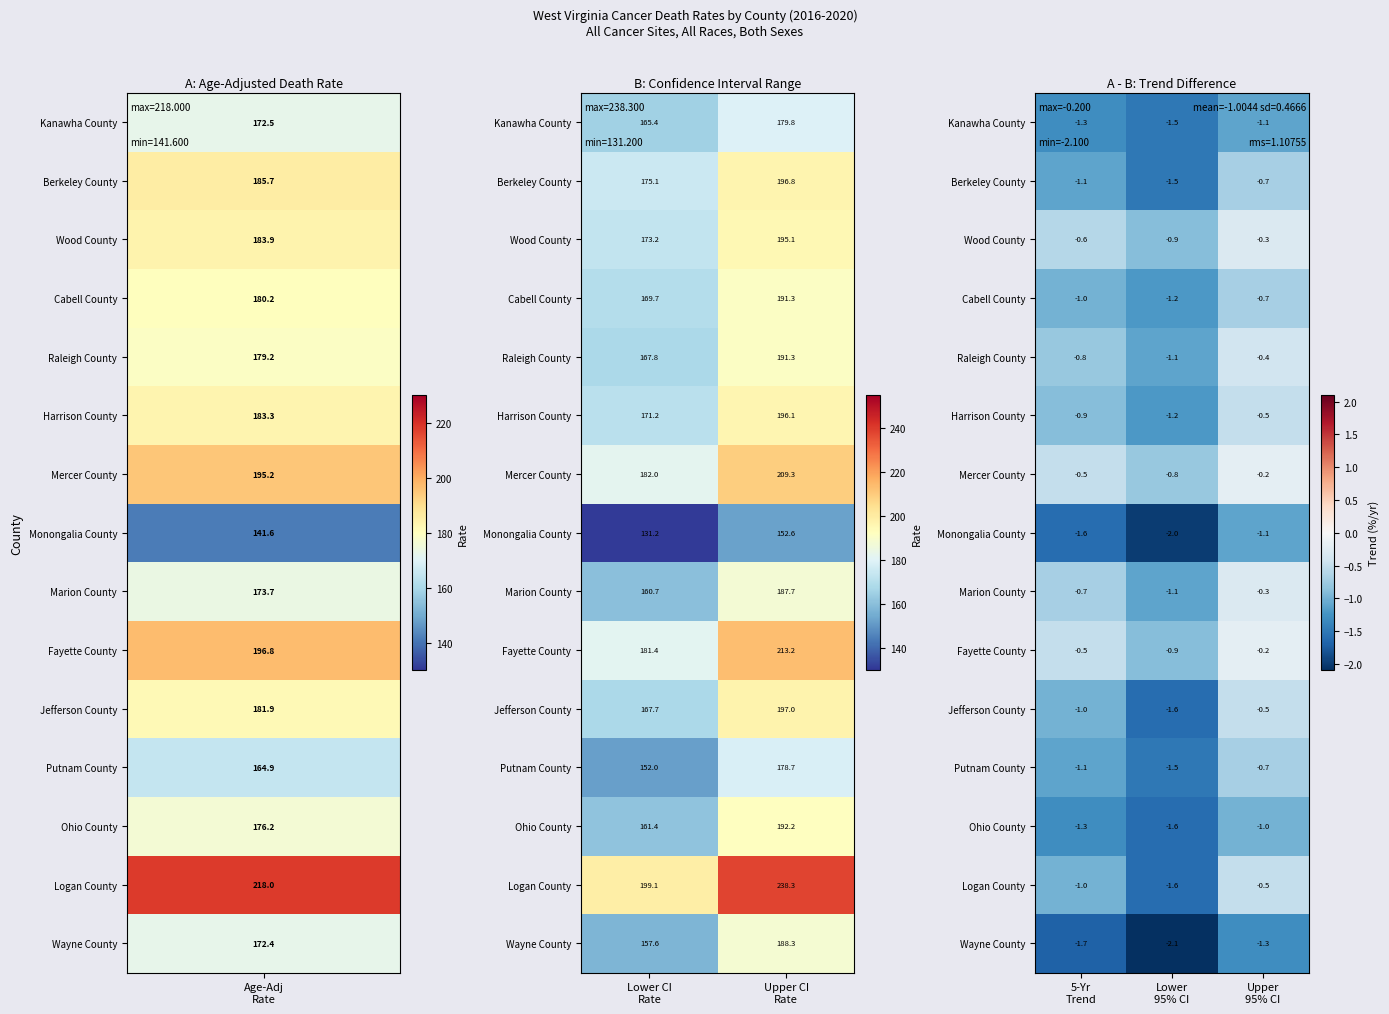

How many data points in Putnam County are less than -1?

2